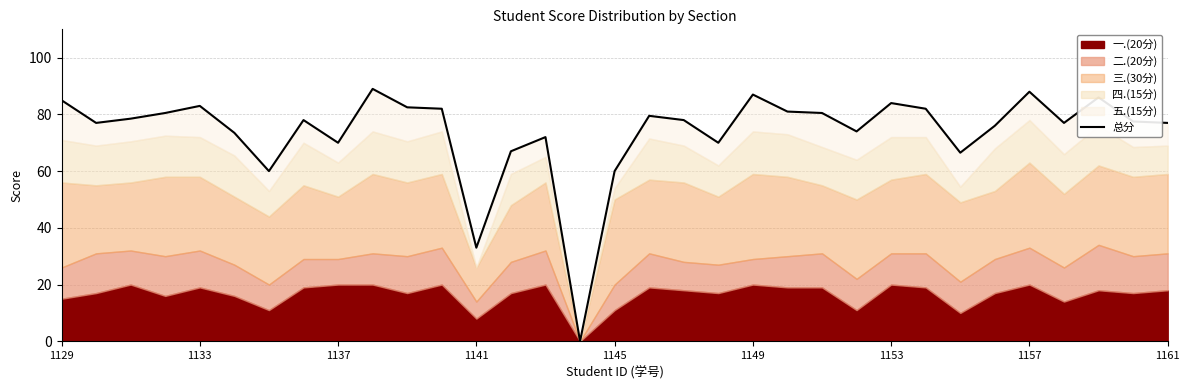

What is the ratio of the value at 1161 to the value at 29?

0.9